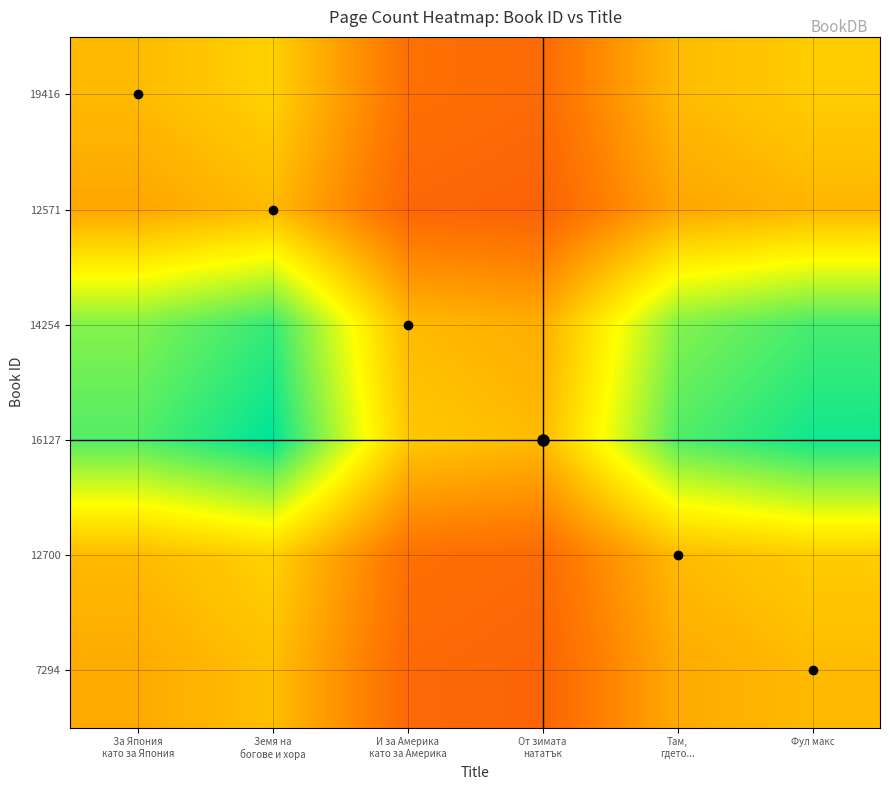

What is the minimum value shown in the chart?

0.2